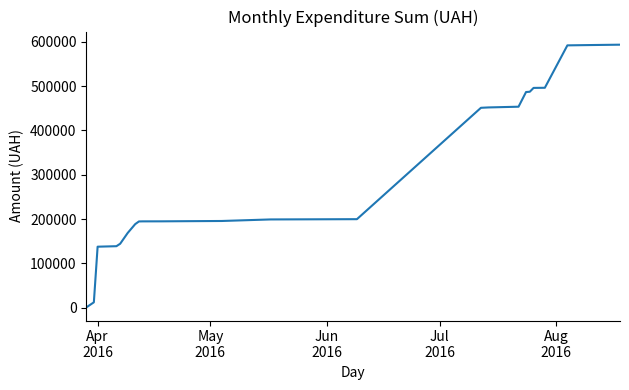

What is the greatest value displayed?

593790.5